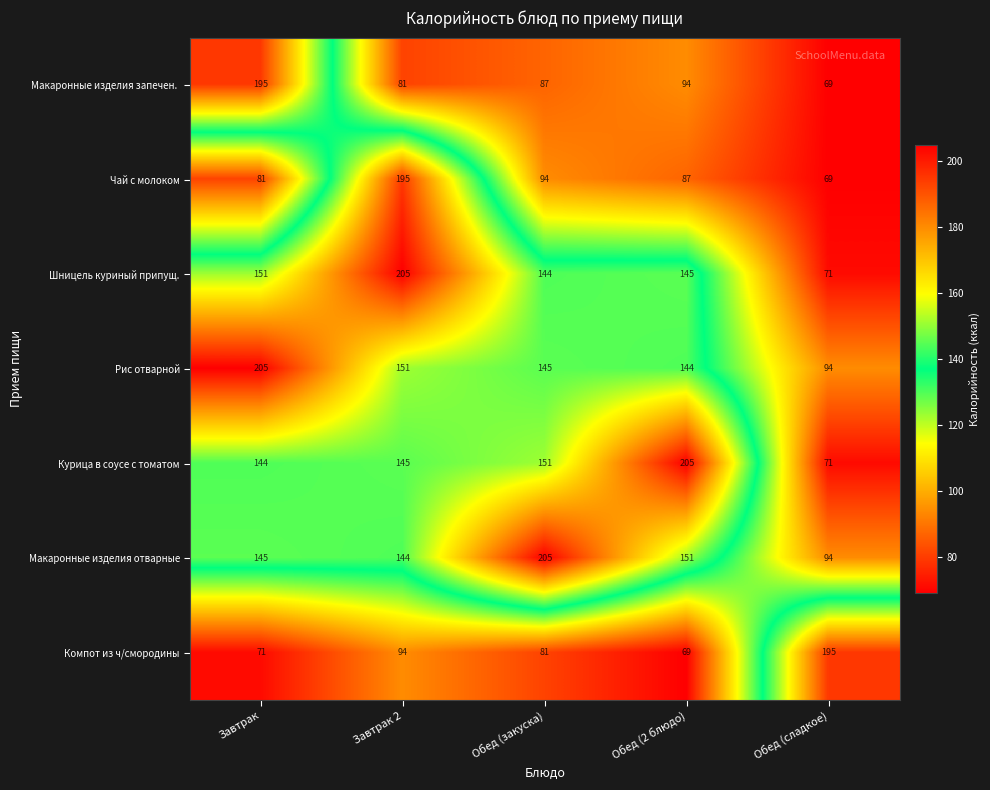

Rank the categories by Рис отварной value from highest to lowest.

Завтрак, Завтрак 2, Обед (закуска), Обед (2 блюдо), Обед (сладкое)